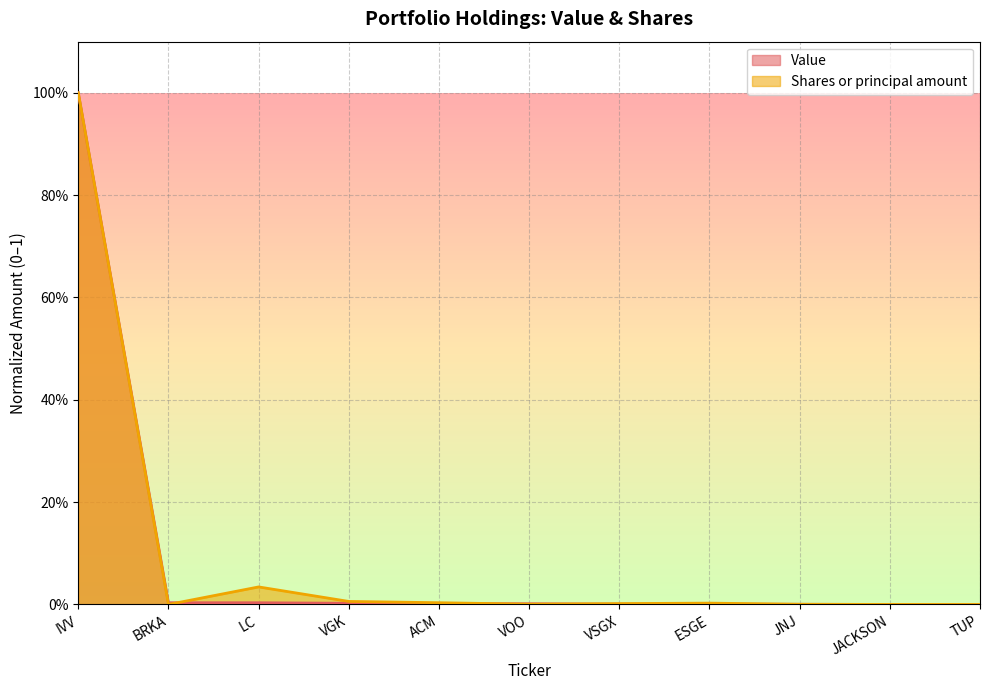

What is the label of the 6th point from the left?

VOO